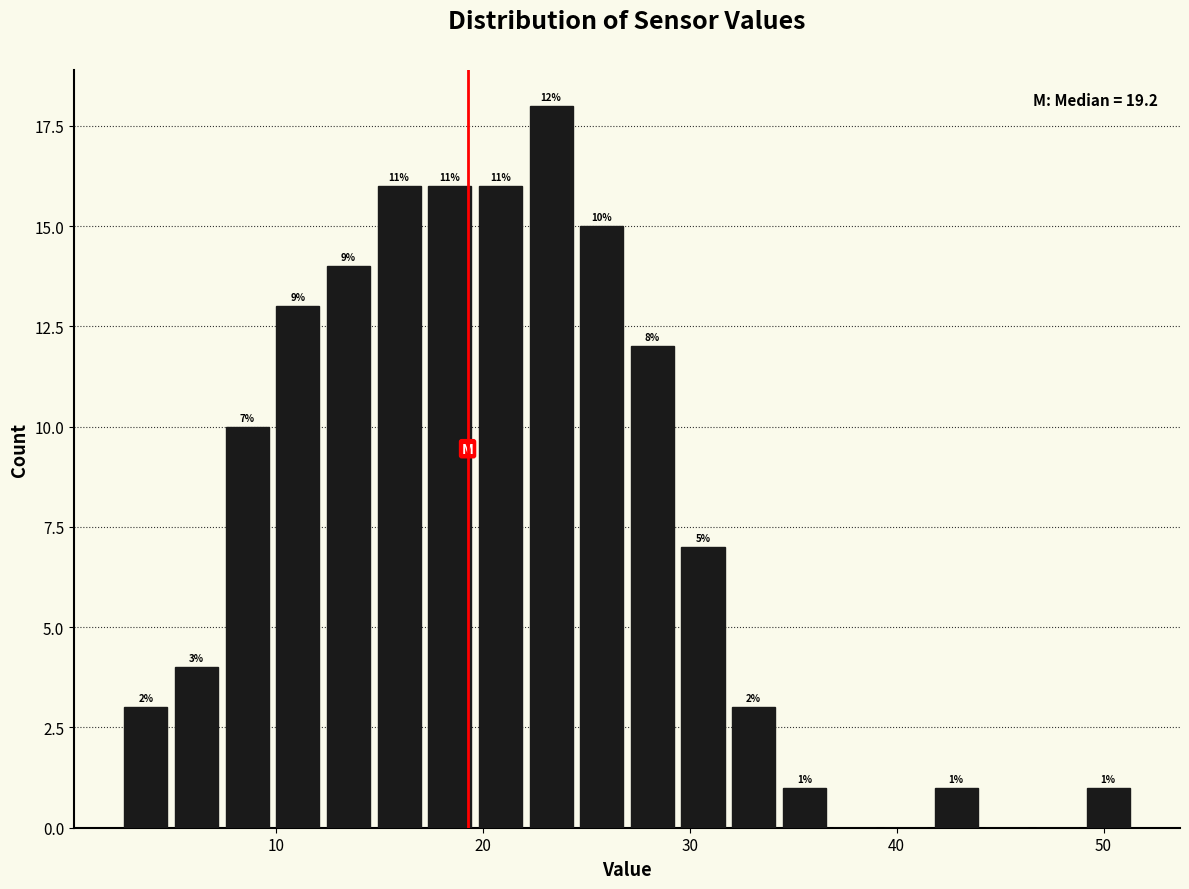

Around what value on the x-axis is the tallest bar? Give the approximate position of its centre, as read against the axis.

23